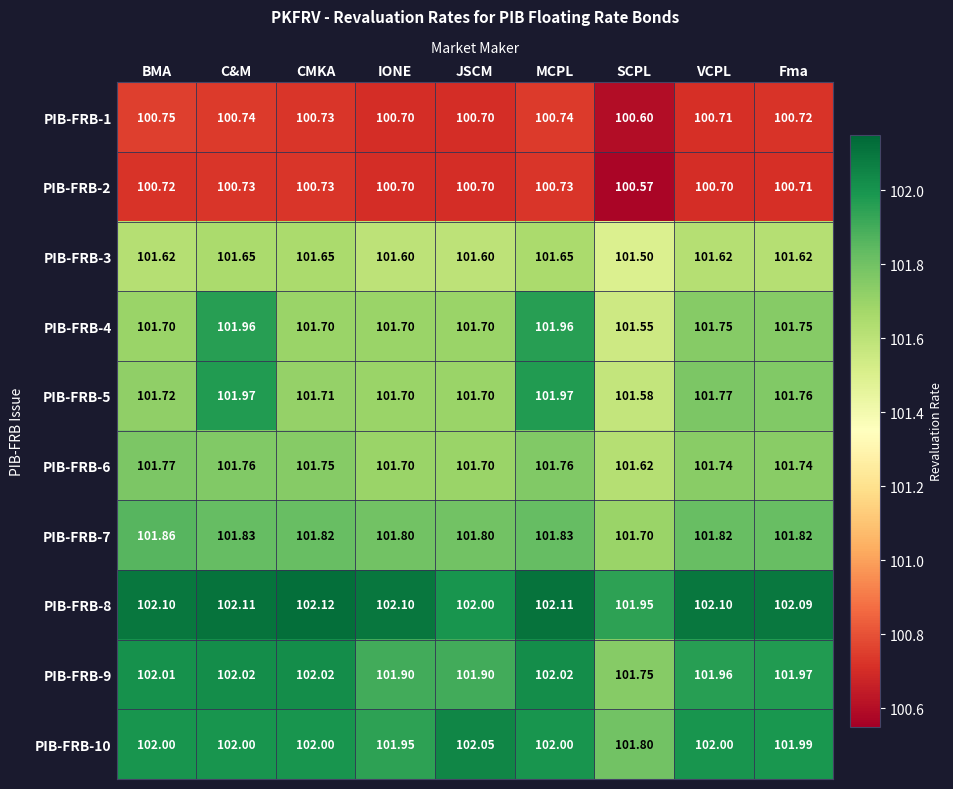

Where is PIB-FRB-10 nearest to the value 101?

SCPL